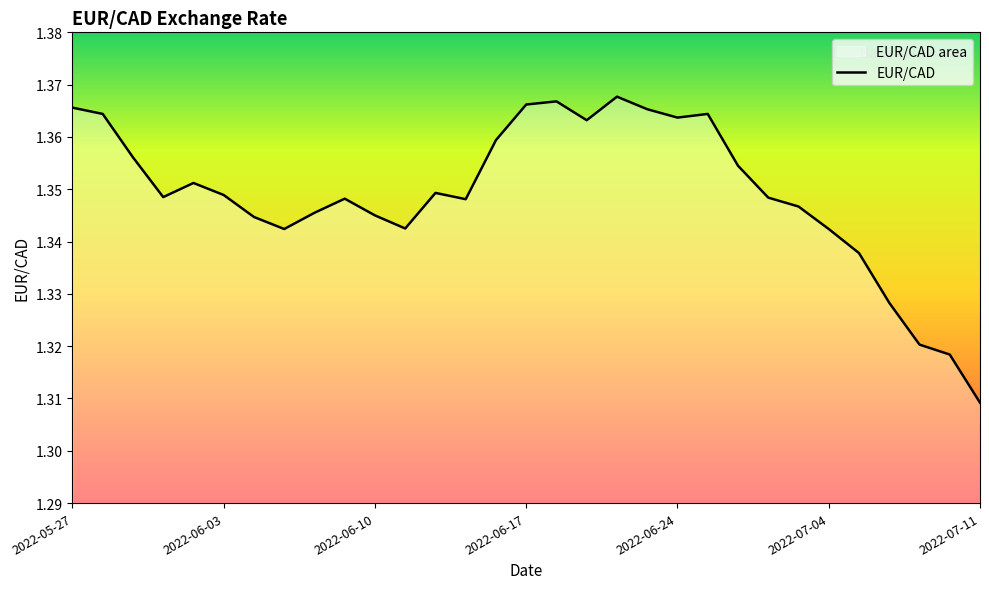

Where is the data nearest to the value 1?

2022-07-11